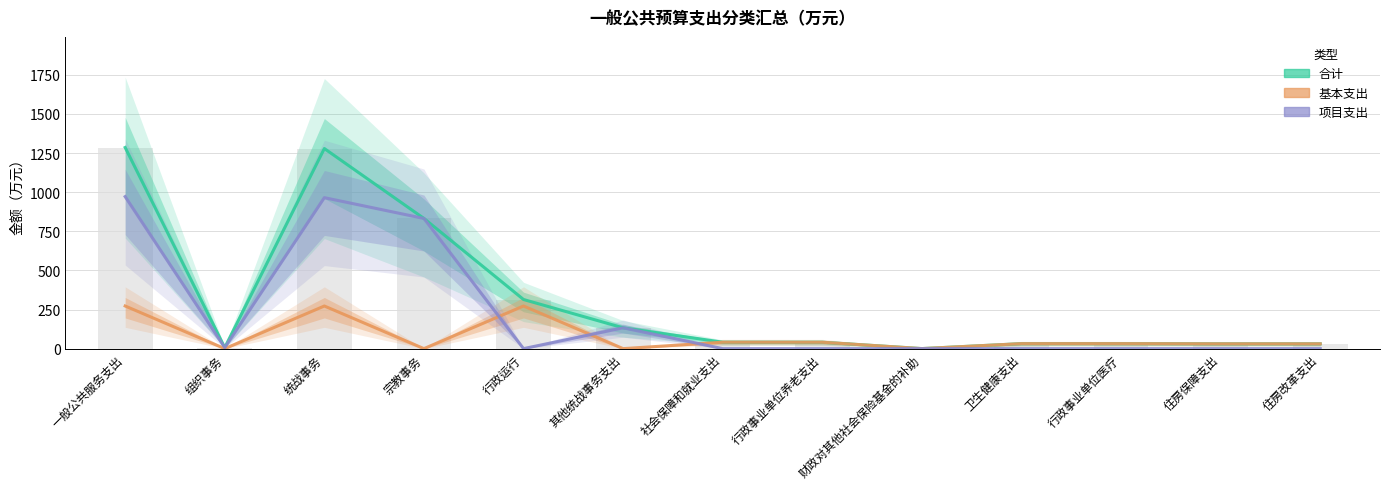

True or false: 项目支出 has a value of 0.0 at 卫生健康支出.

True